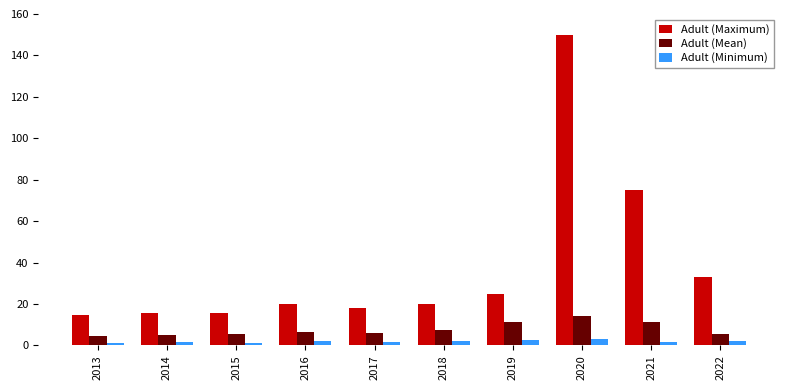

Which series has the widest spread of values?

Adult (Maximum)